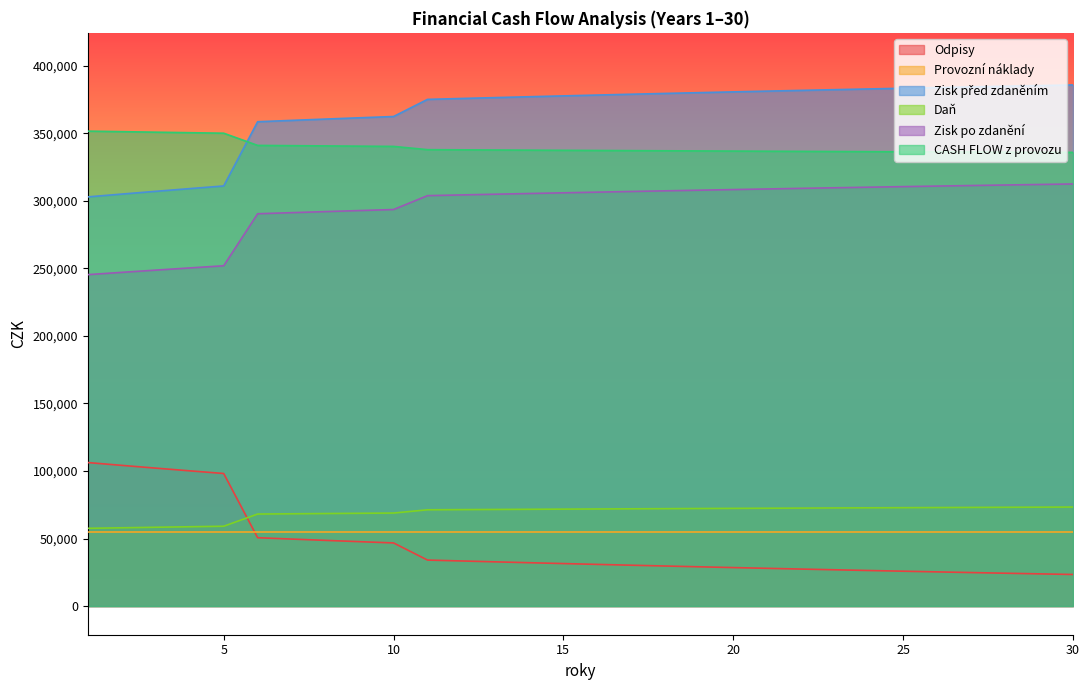

What is the minimum value shown in the chart?

23377.5